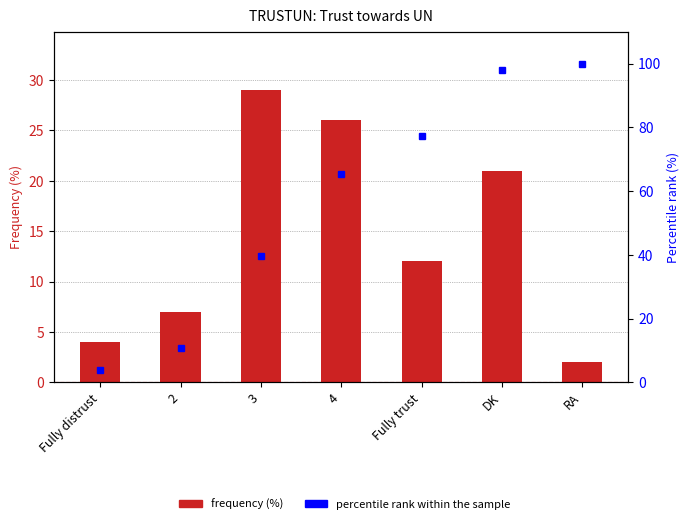

Is it true that frequency (%) equals 2.0 at RA?

True